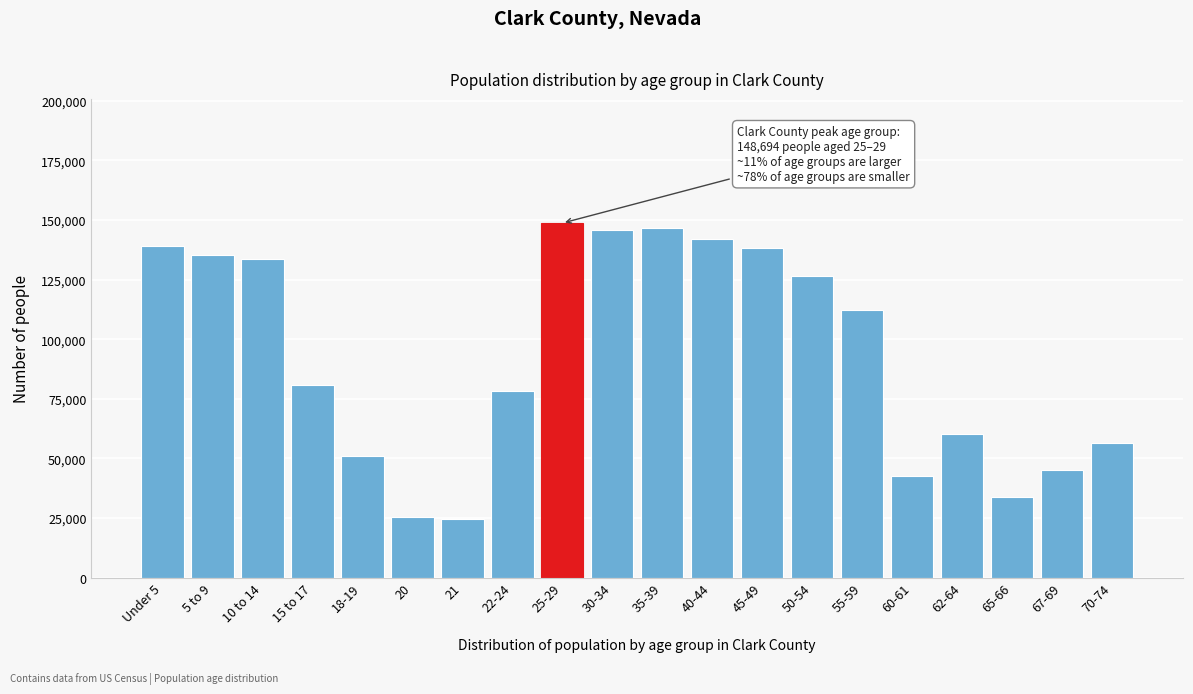

Is it true that the value at 21 is 24504?

True